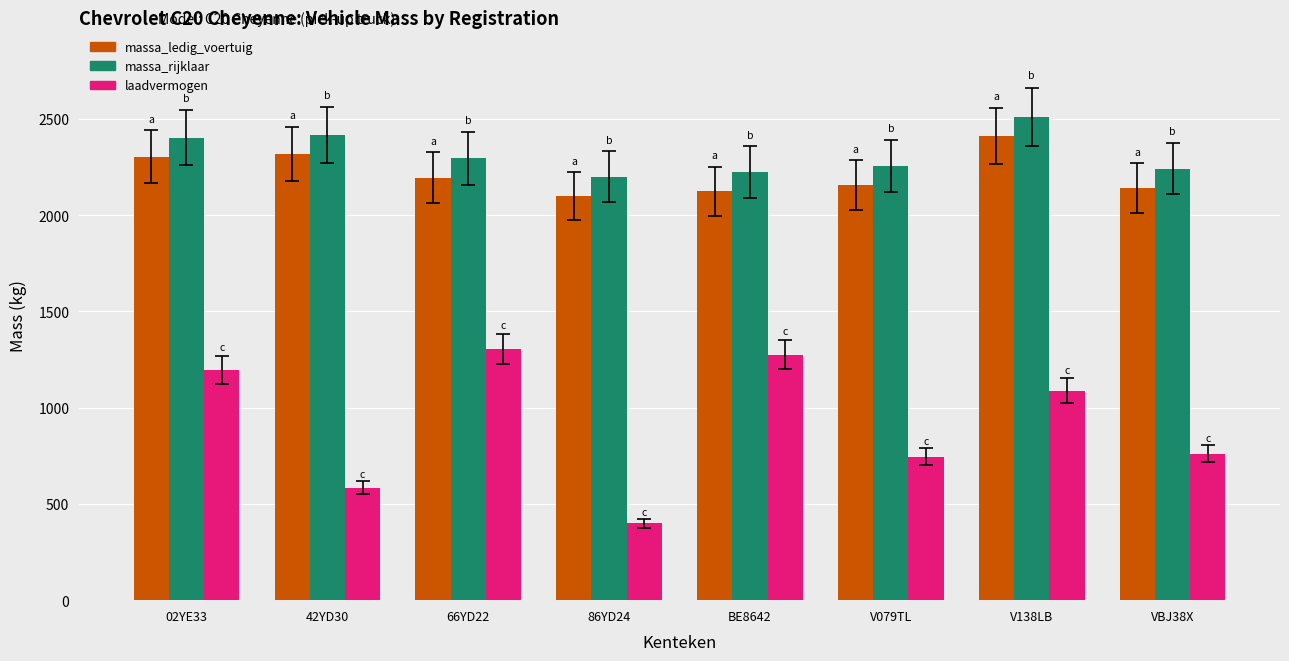

Reading left to right, what are all the values shown in this chart?

massa_ledig_voertuig: 02YE33=2303	42YD30=2318	66YD22=2195	86YD24=2100	BE8642=2125	V079TL=2157	V138LB=2412	VBJ38X=2142
massa_rijklaar: 02YE33=2403	42YD30=2418	66YD22=2295	86YD24=2200	BE8642=2225	V079TL=2257	V138LB=2512	VBJ38X=2242
laadvermogen: 02YE33=1197	42YD30=585	66YD22=1305	86YD24=400	BE8642=1276	V079TL=746	V138LB=1088	VBJ38X=761